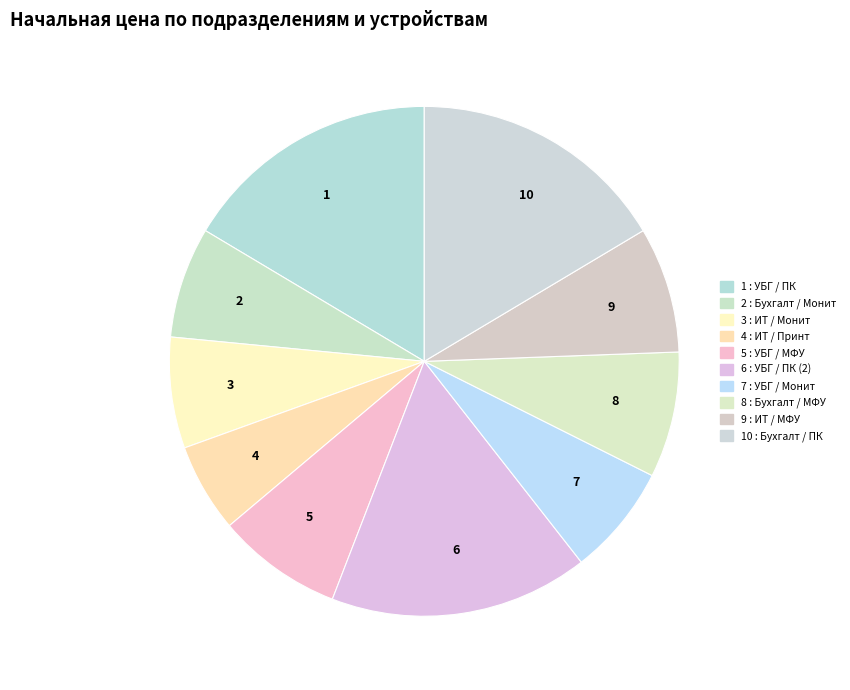

Count the number of slices in the pie.

10